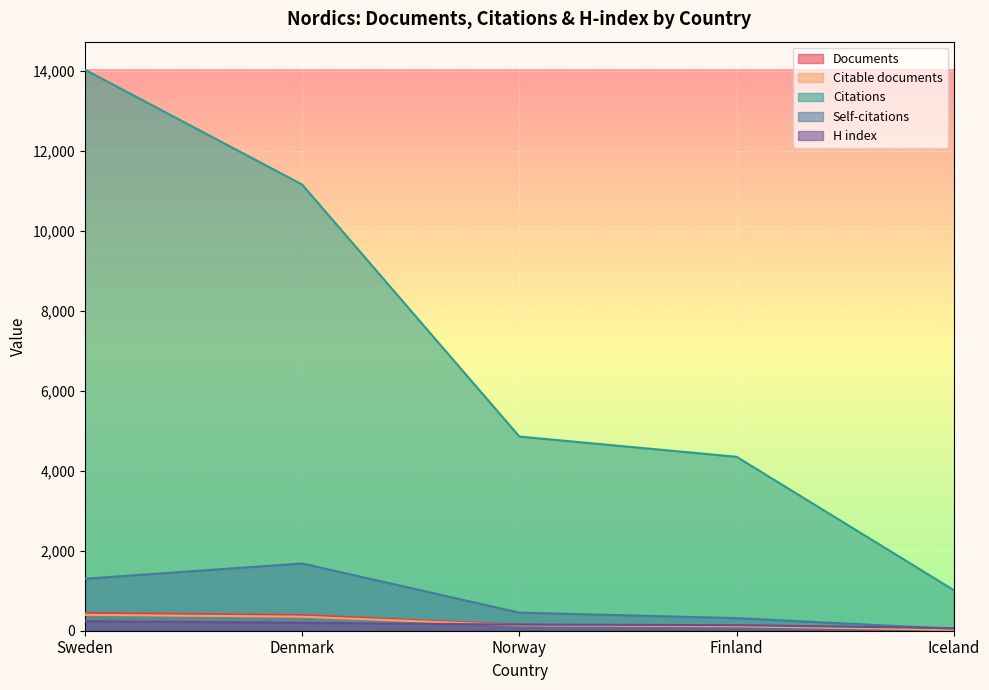

At how many categories does at least one series exceed 8747?

2